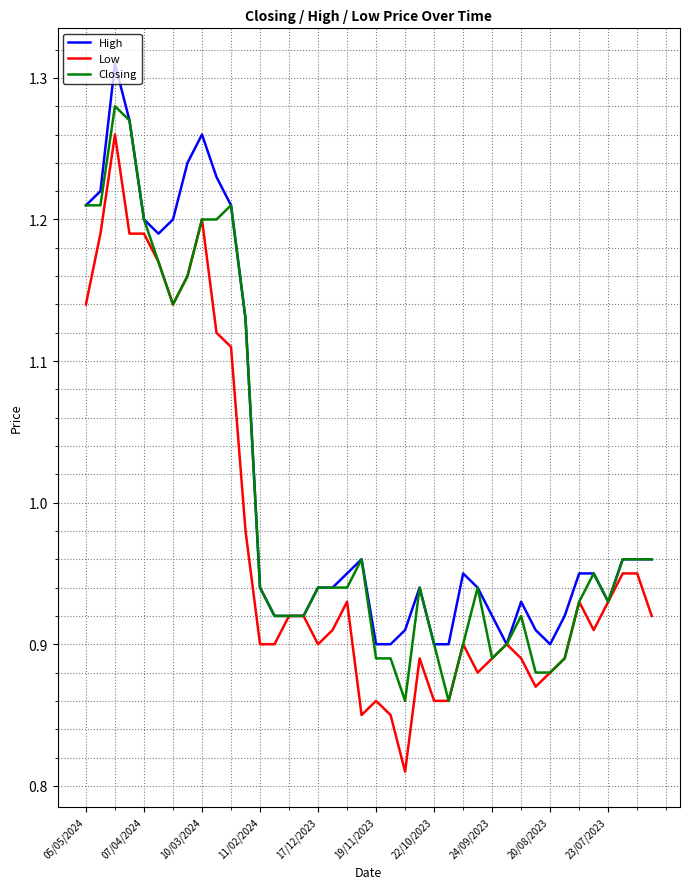

Rank the series by their average value, from highest to lowest.

High, Closing, Low